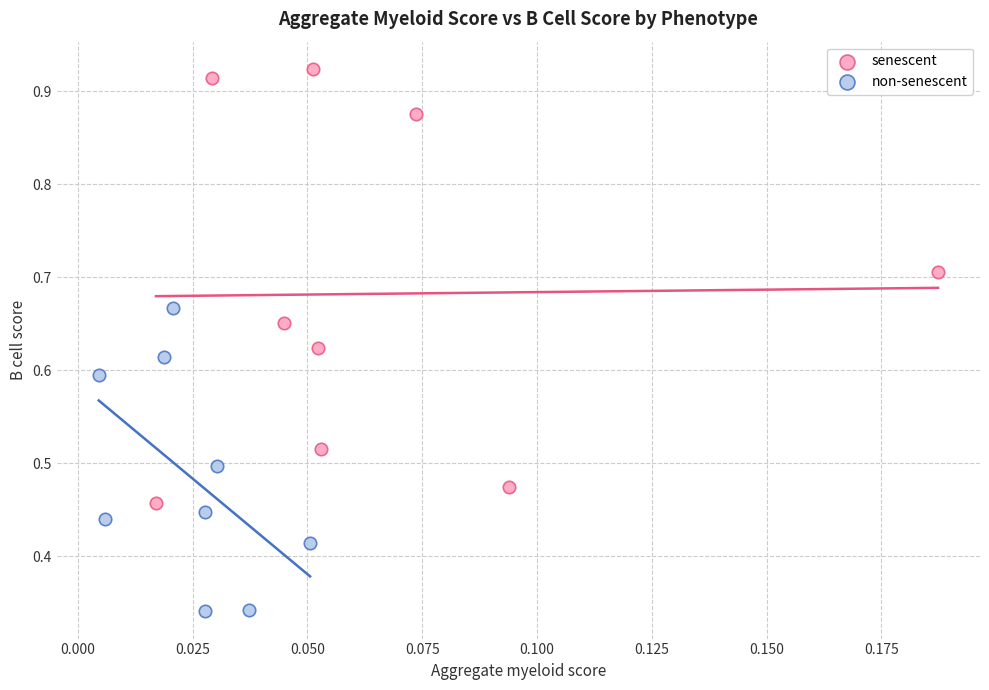

Which series reaches the maximum Y coordinate?

senescent